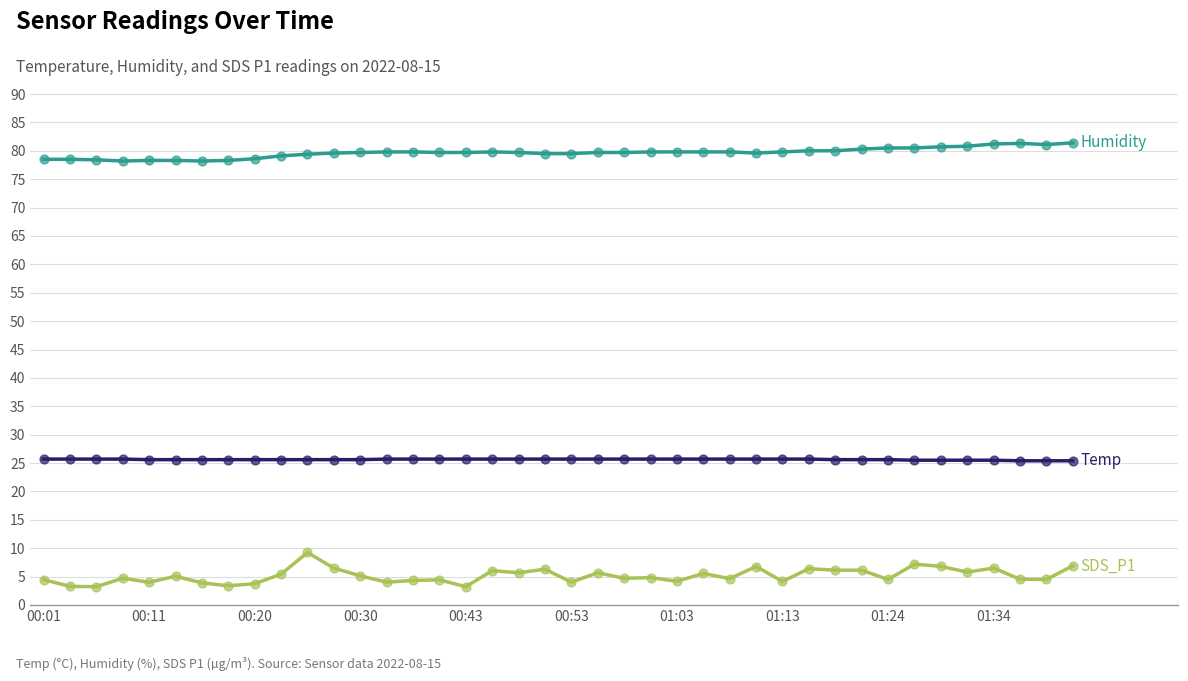

What is the greatest value displayed?

81.4